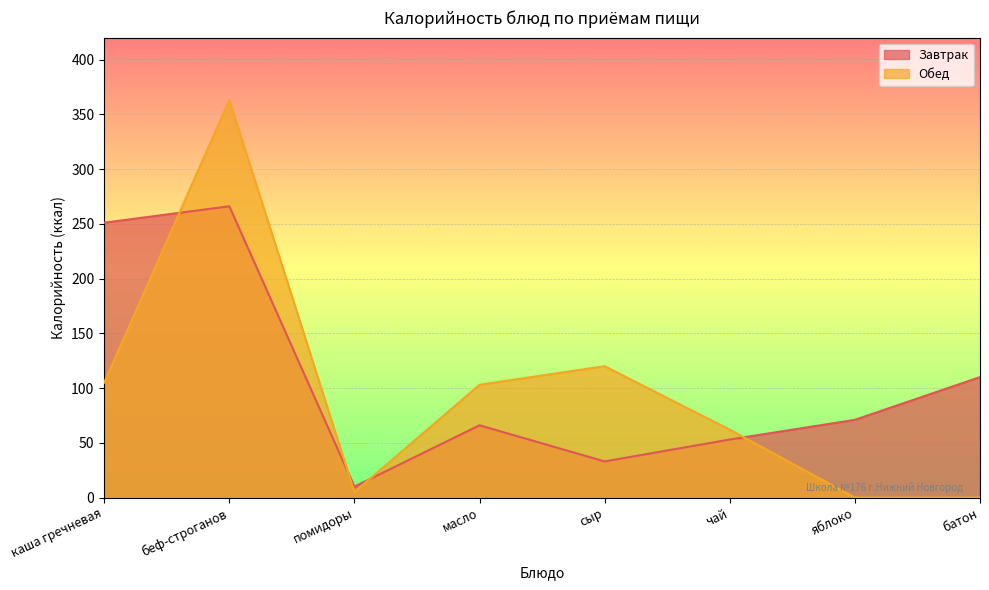

Between помидоры and яблоко, which is larger?

яблоко